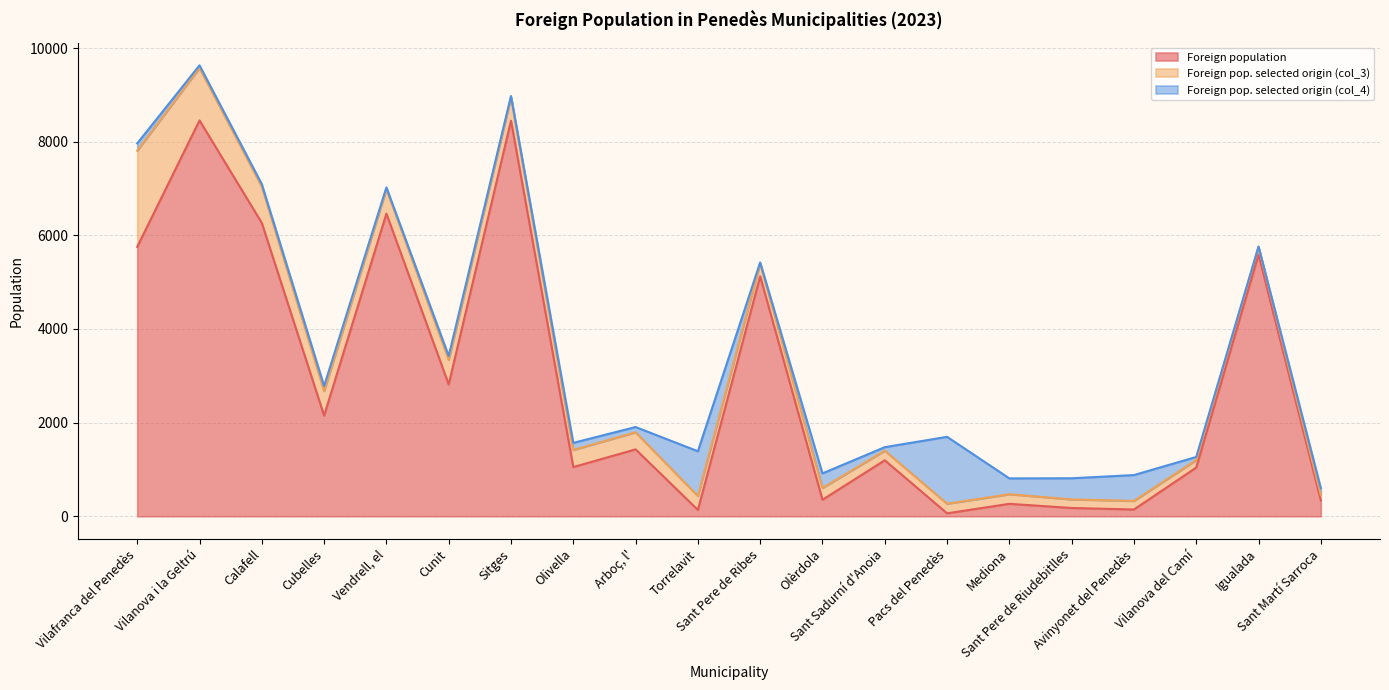

What is the greatest value displayed?

8454